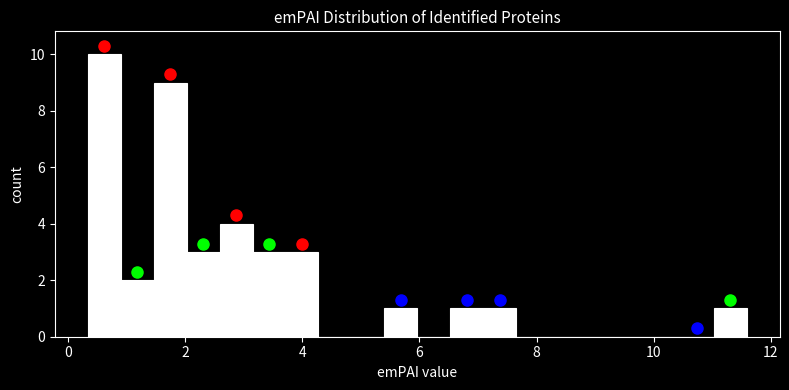

Read against the x-axis, roughly where is the centre of the tallest bar?

0.6